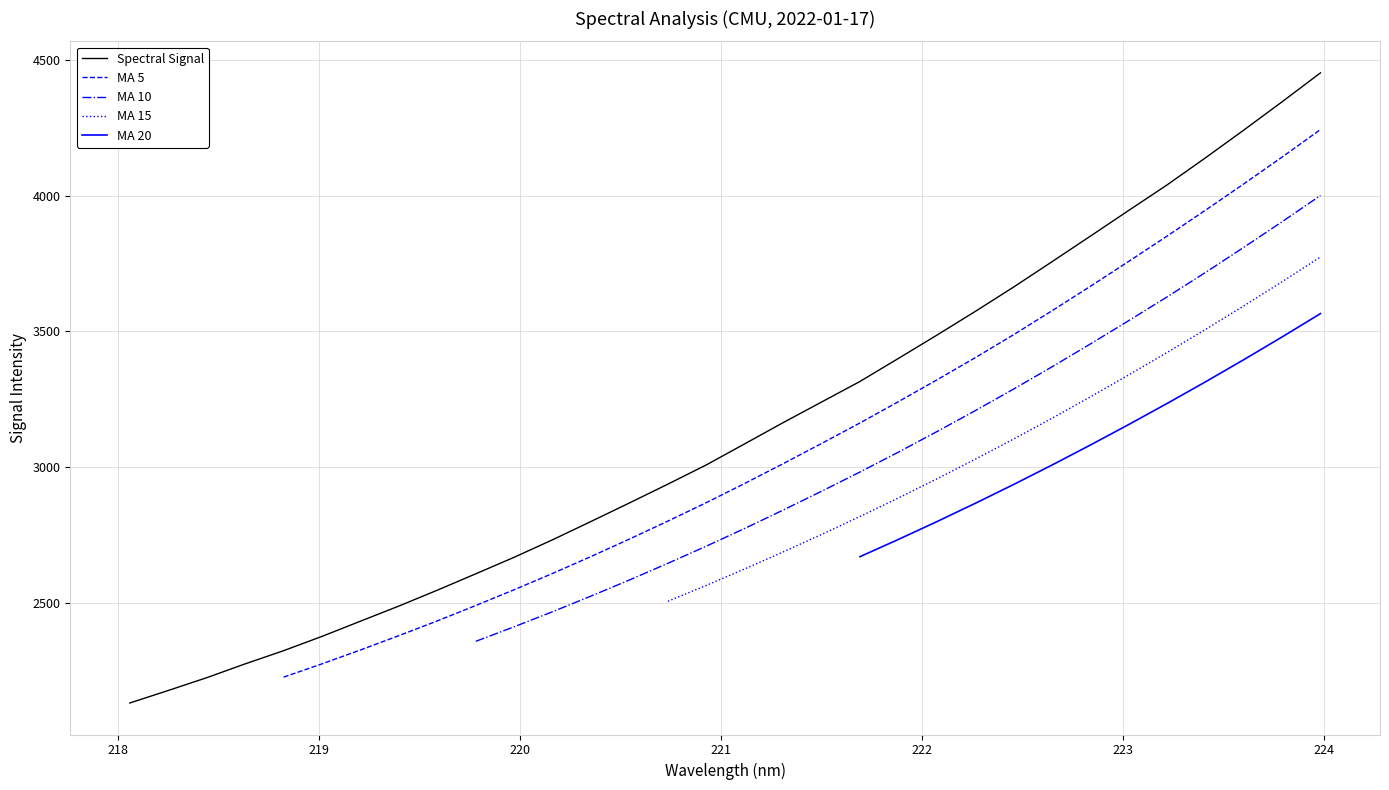

What is the lowest value of the Spectral Signal series?

2130.5